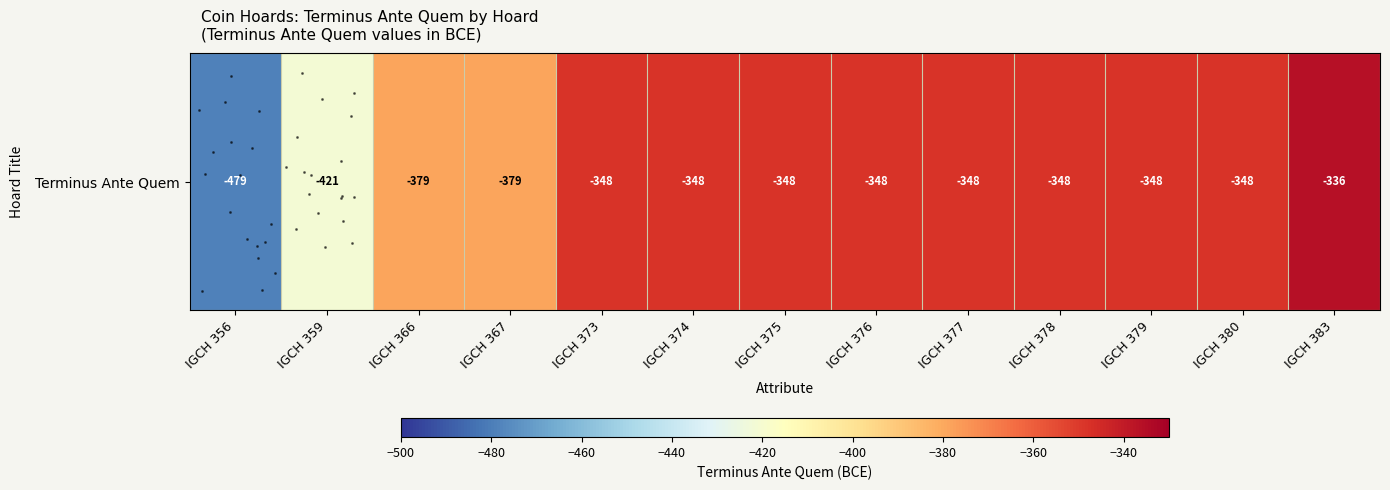

What is the difference between the maximum and second lowest values?

85